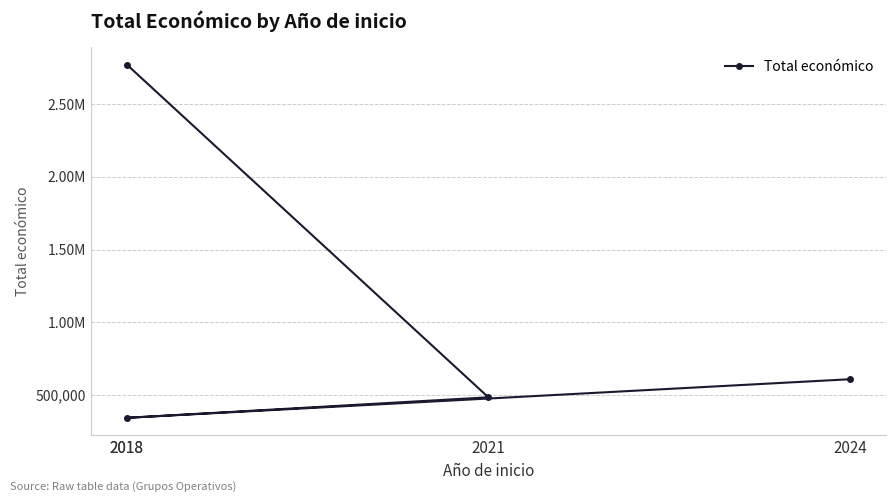

Where does the data first go above 609206?

2018